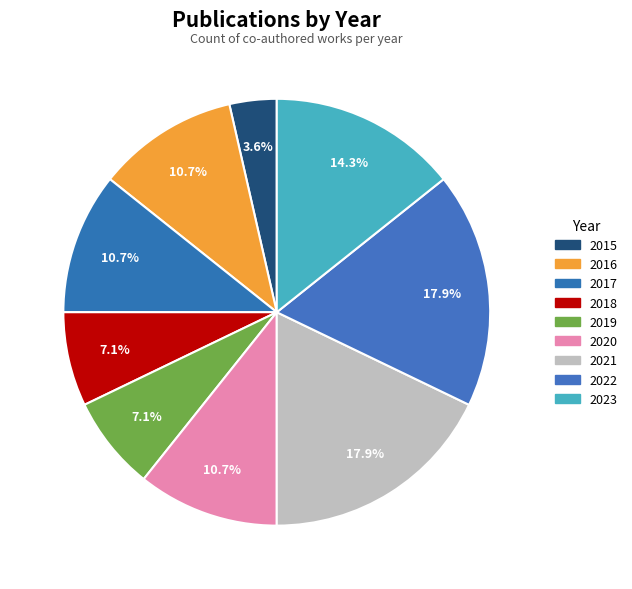

Rank the categories by value from highest to lowest.

2021, 2022, 2023, 2016, 2017, 2020, 2018, 2019, 2015